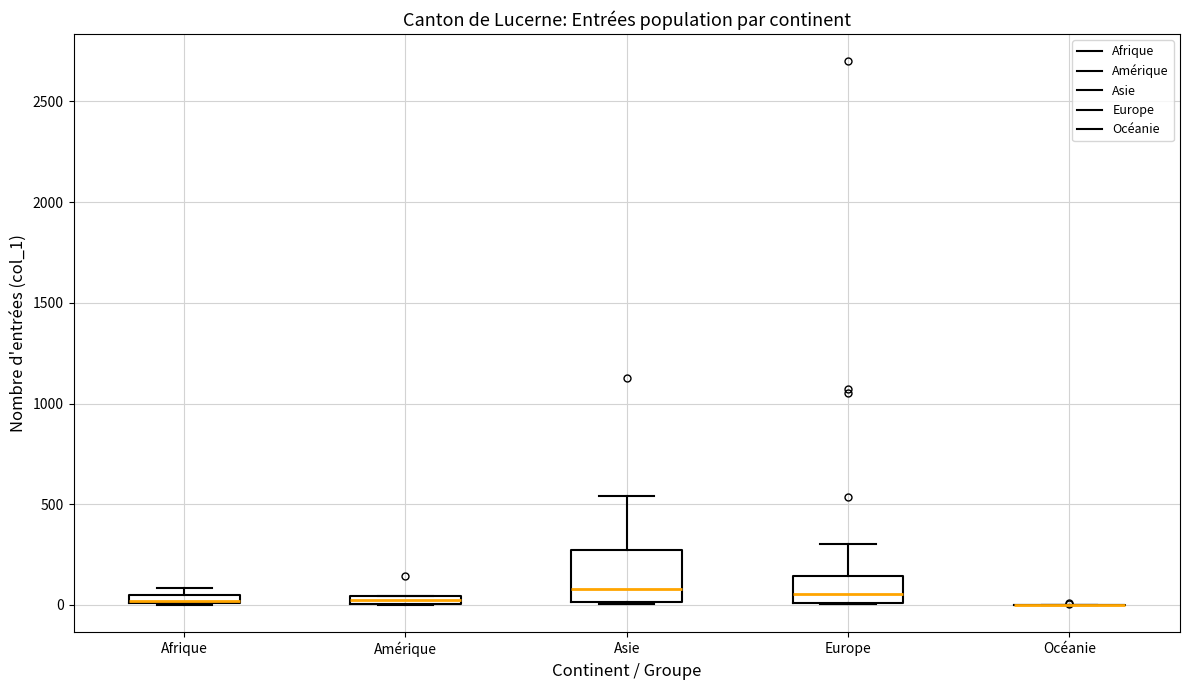

Comparing the boxes themselves (not the whiskers), which one is the tallest?

Asie